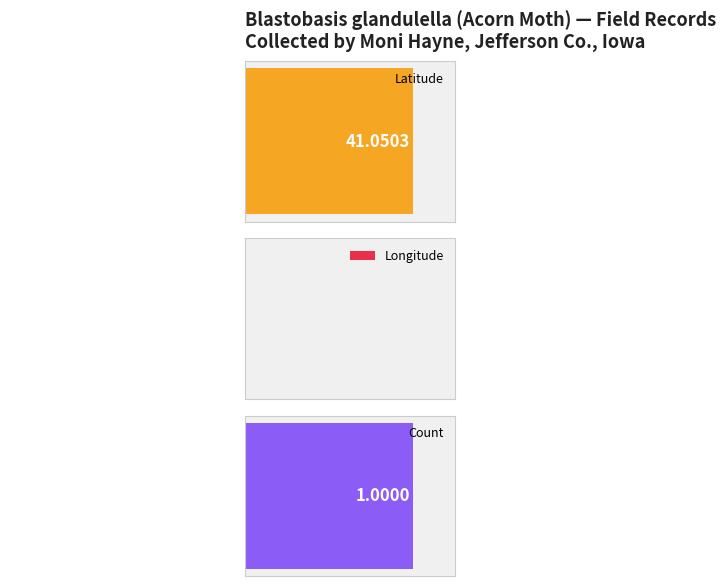

What is the total value across all series at 66163?

-50.0